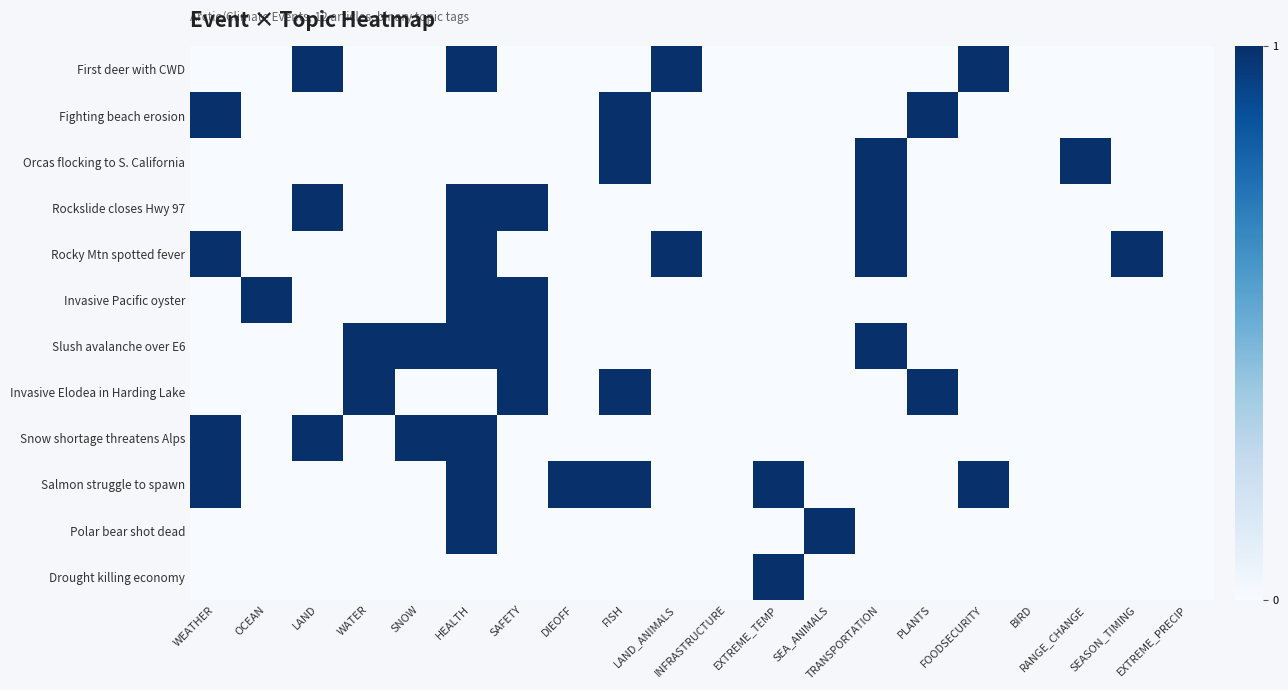

What is the greatest value displayed?

1